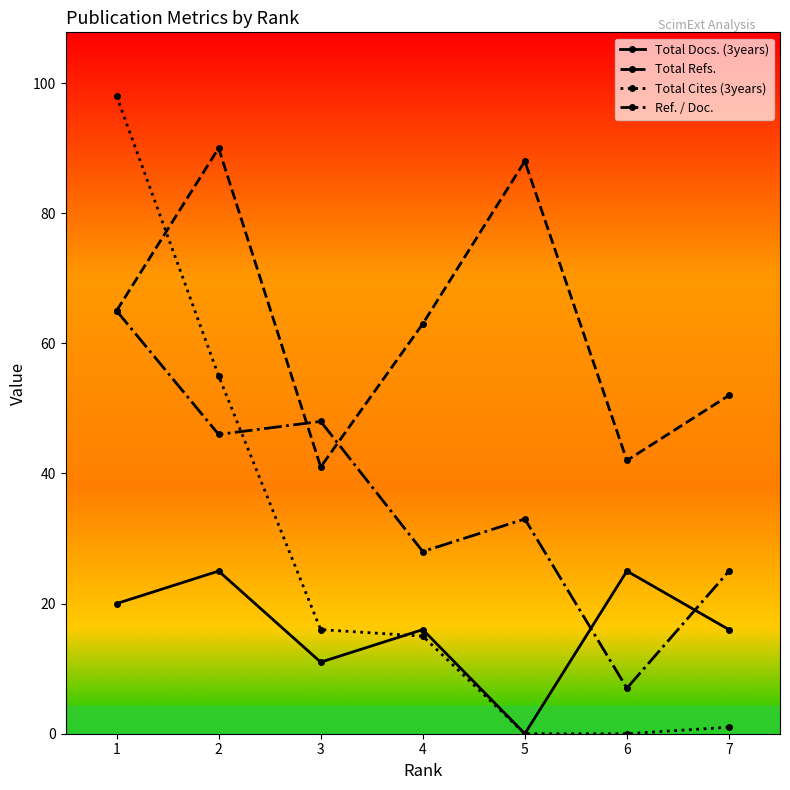

What is the average value of the Total Docs. (3years) series?

16